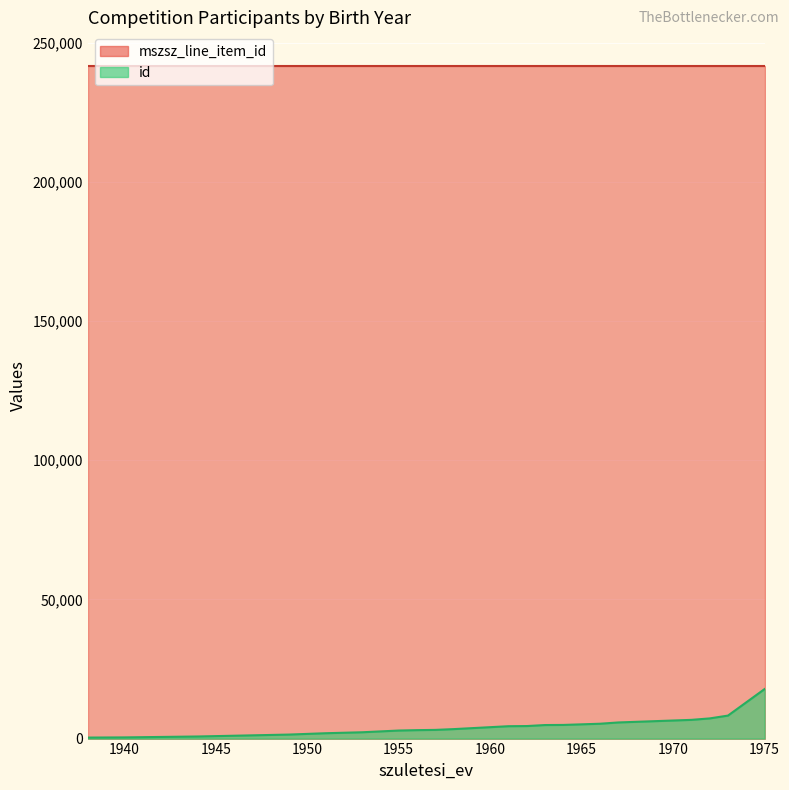

Rank the series by their average value, from lowest to highest.

id, mszsz_line_item_id